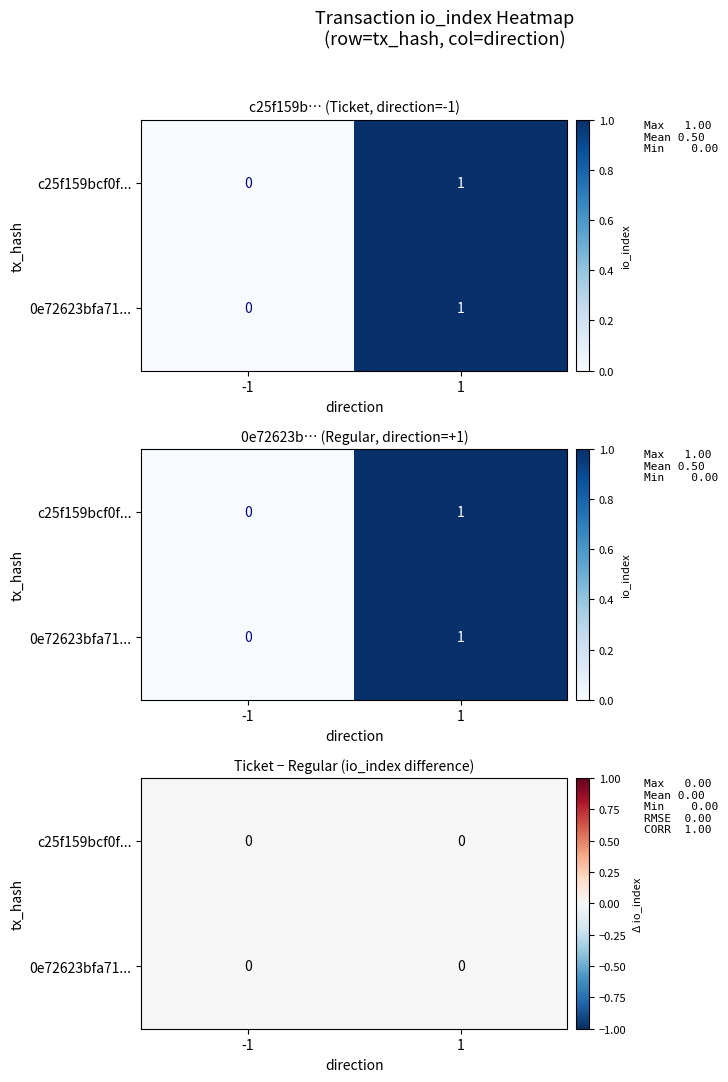

What is the sum of all 0e72623bfa71a6d705c16ea5ff6e1ca30caf0f8 values?

2